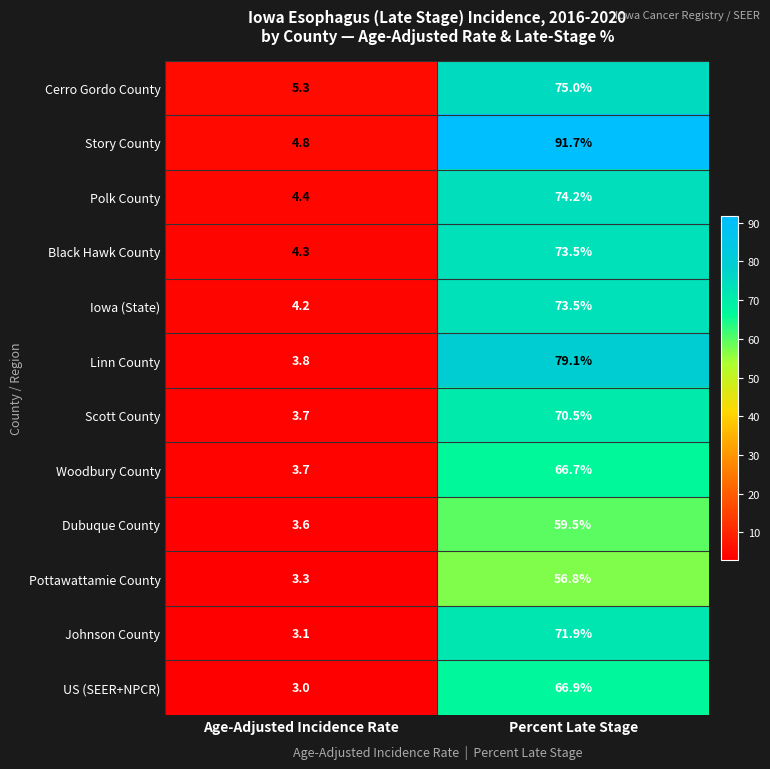

What is the maximum value shown in the chart?

91.7